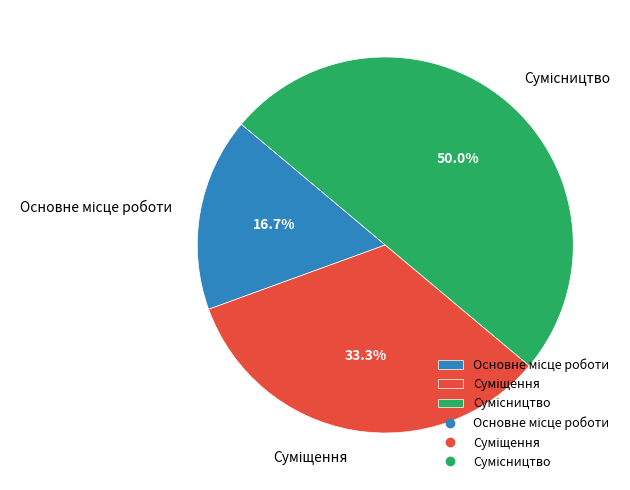

To the nearest percent, what portion does Сумісництво represent?

50%